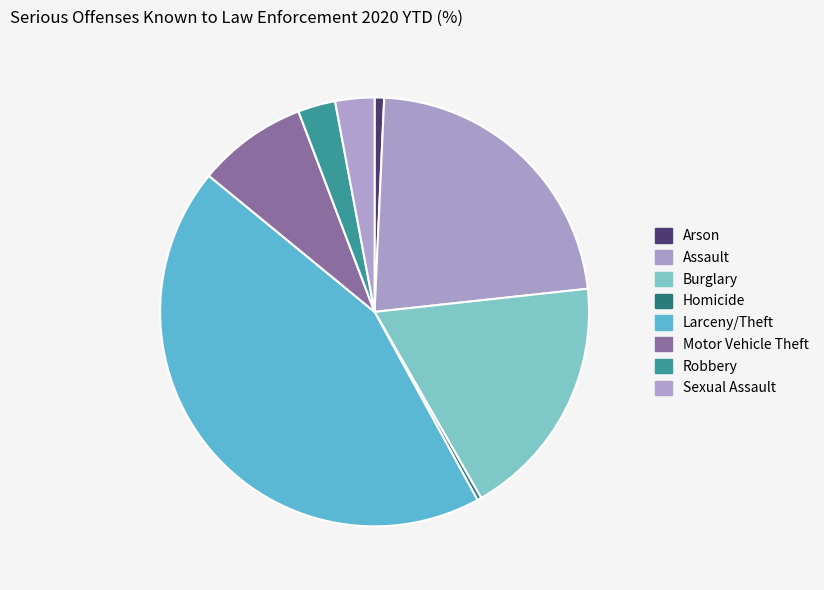

Is Sexual Assault the majority of the pie?

No